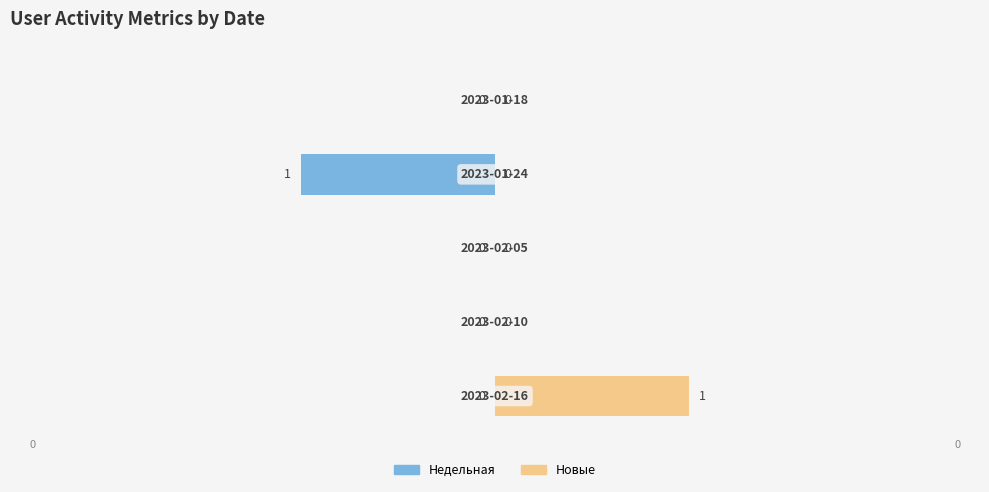

The Новые series shows 1 at −3. True or false?

False